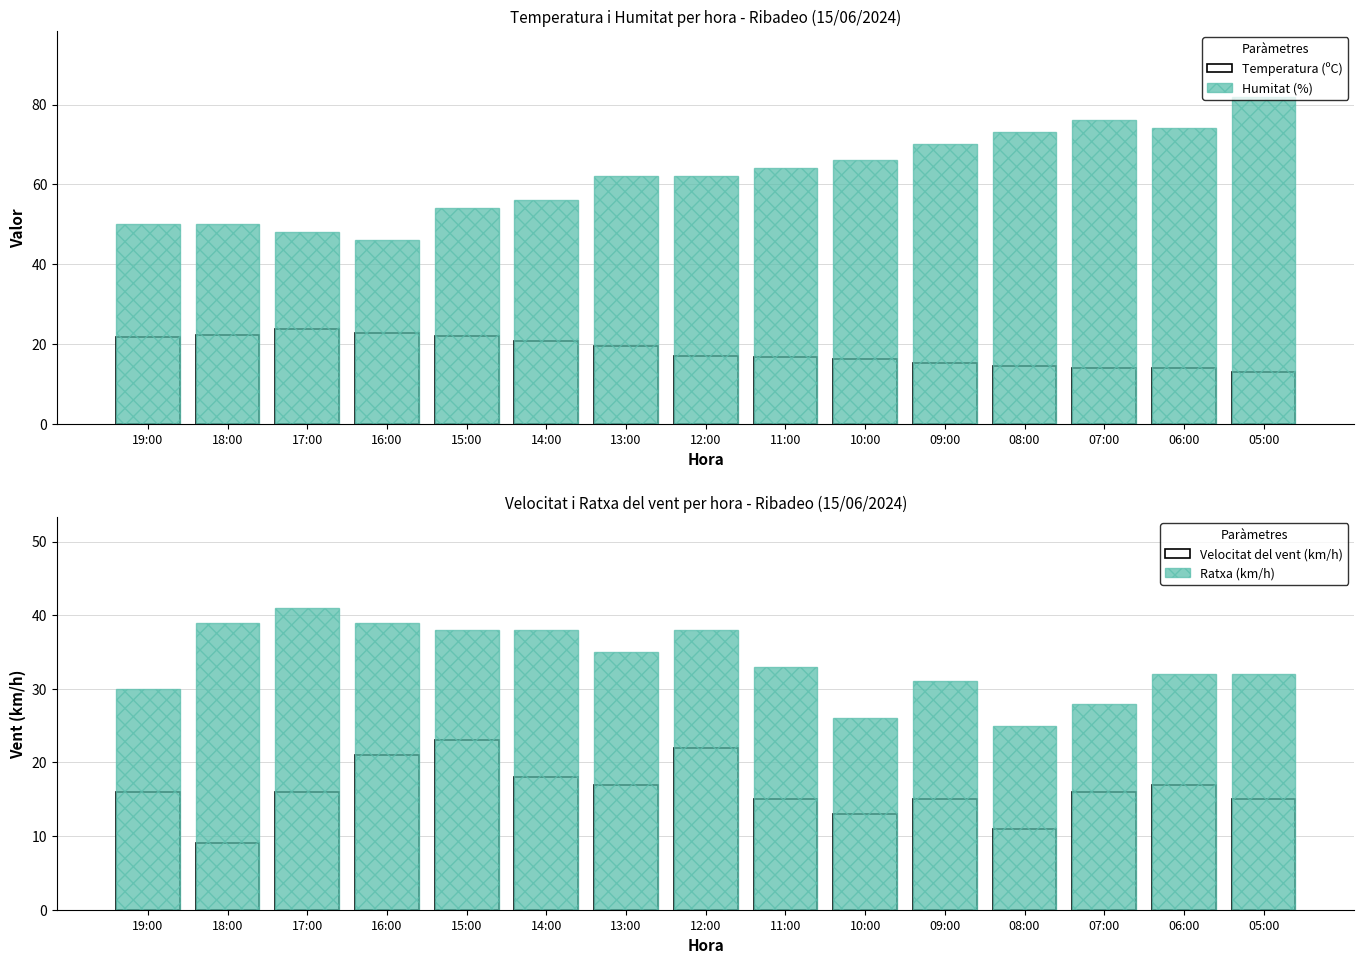

What is the label of the 6th bar from the left?

14:00